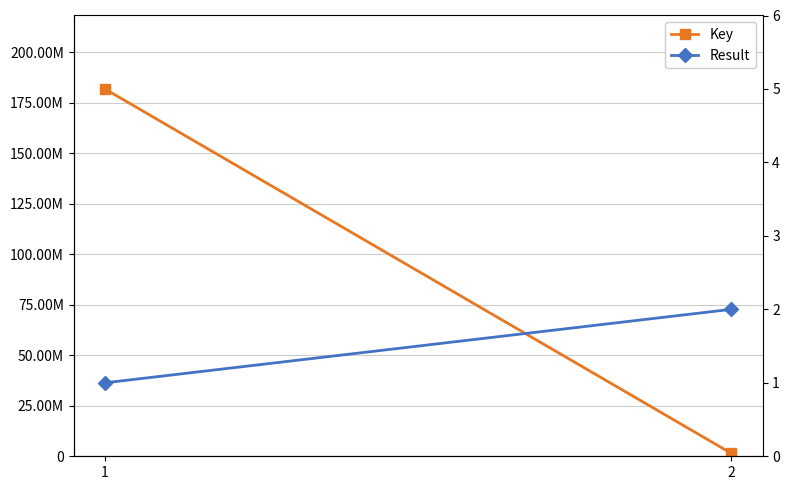

Which series has the largest range (max minus min)?

Key